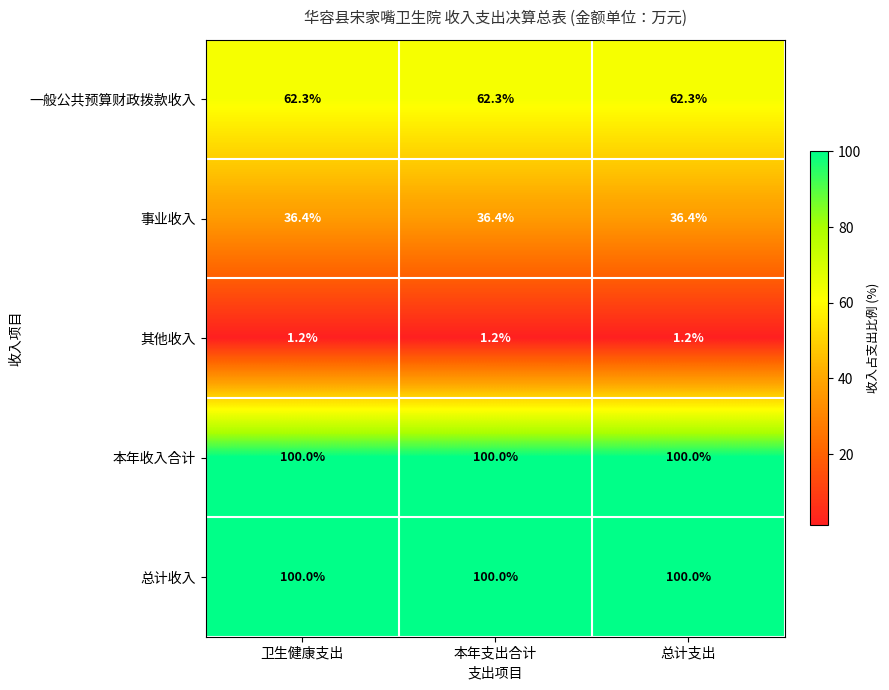

Read the 一般公共预算财政拨款收入 value at 卫生健康支出.

62.3